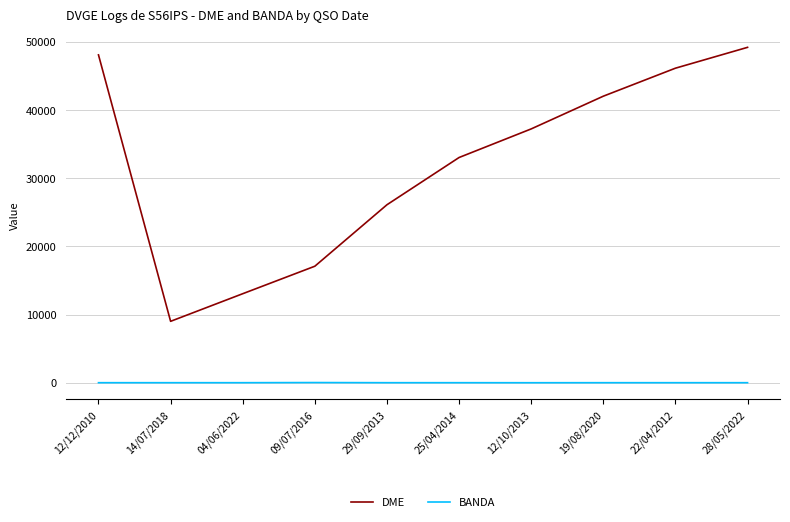

Is the value of BANDA at 25/04/2014 greater than the value of DME at 12/10/2013?

No